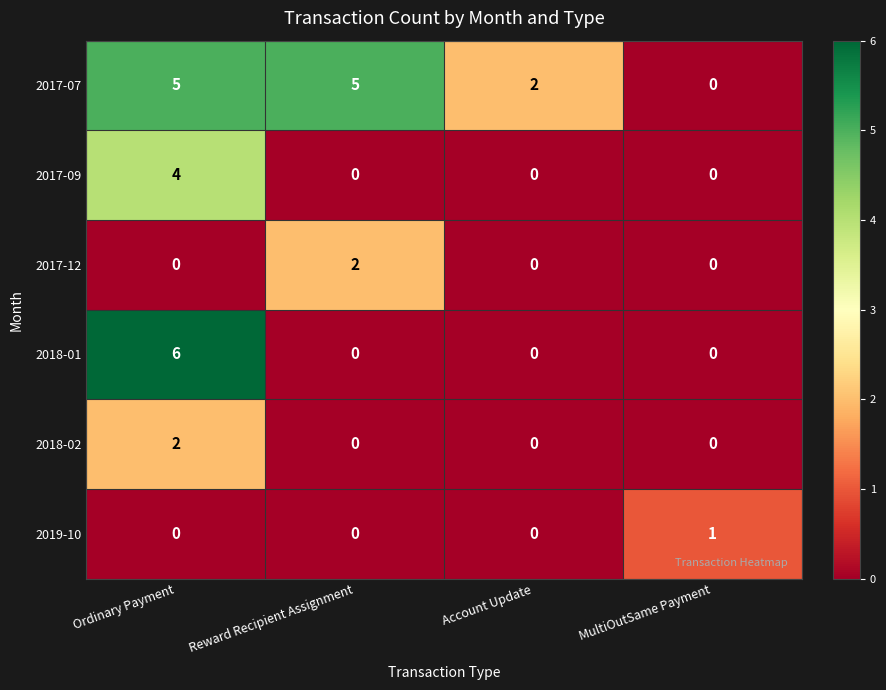

Between Ordinary Payment and MultiOutSame Payment, which series saw the biggest shift?

2018-01